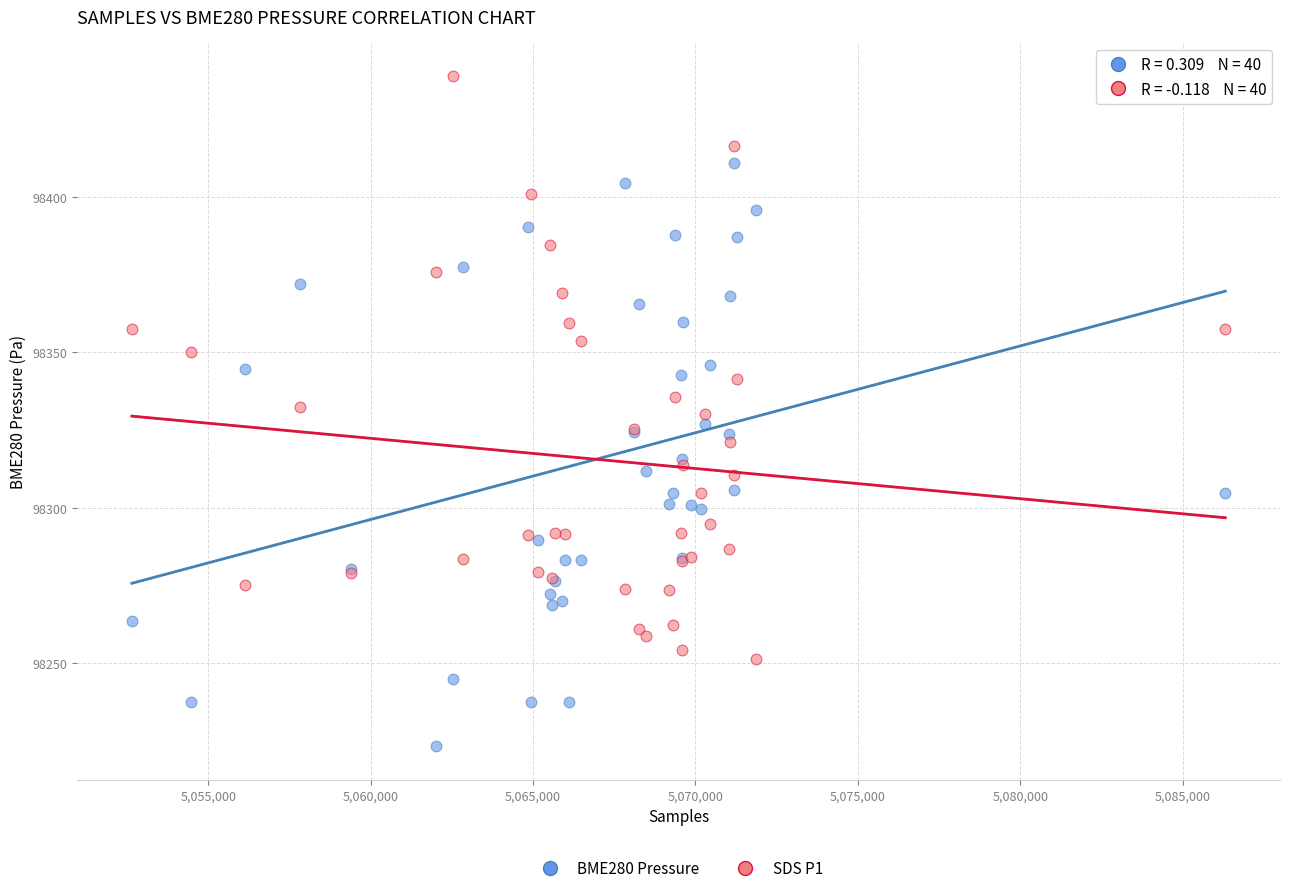

What are all the series names shown in the legend?

BME280 Pressure, SDS P1